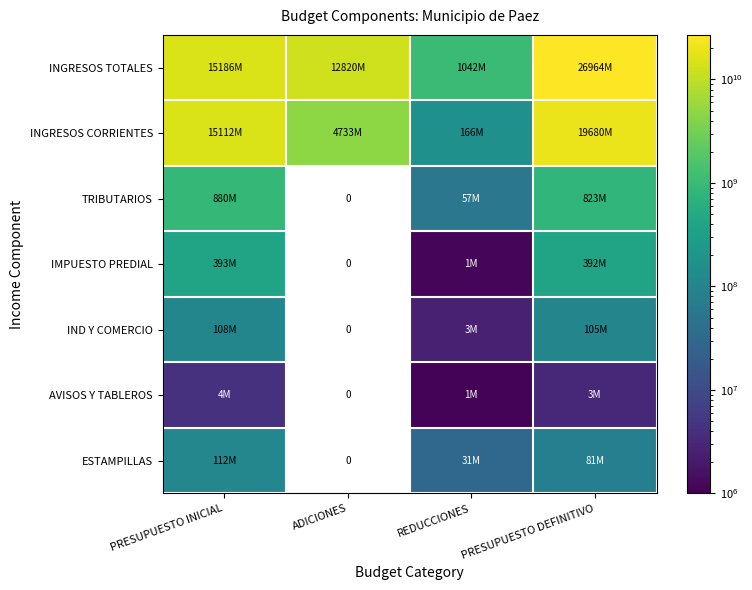

What is the total value across all series at REDUCCIONES?

1301376910.0